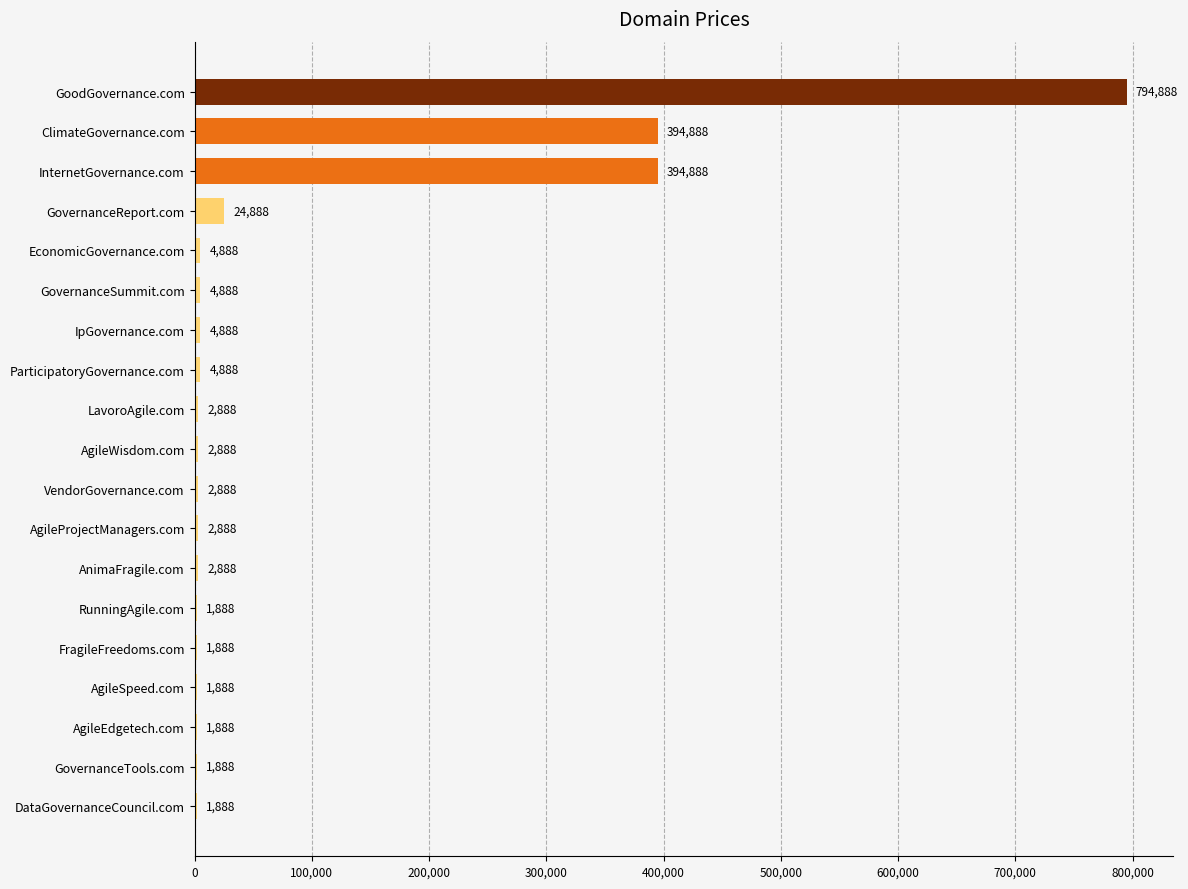

How many data points does each series have?

19